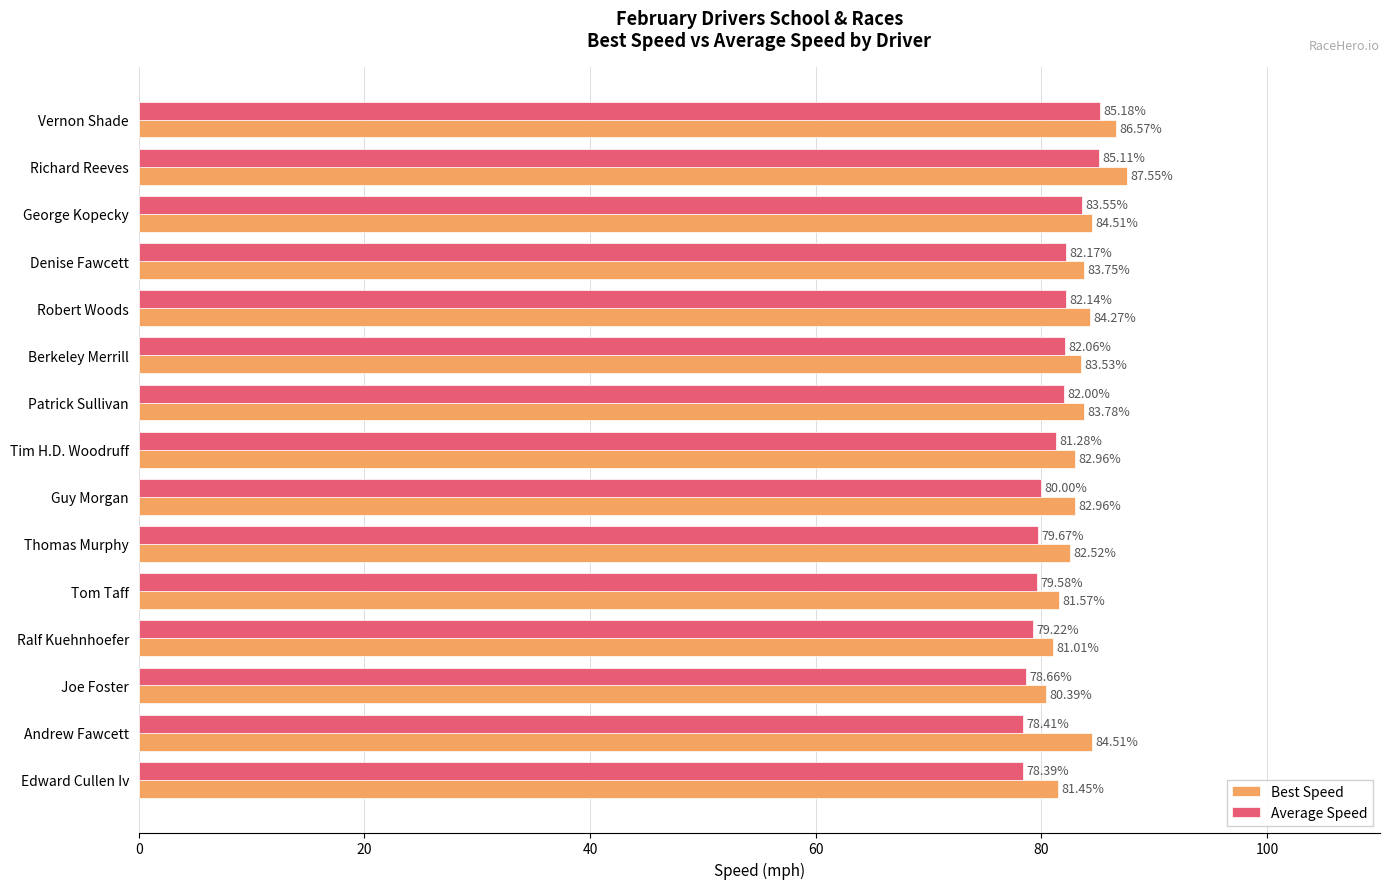

What is the total value across all series at Ralf Kuehnhoefer?

160.2